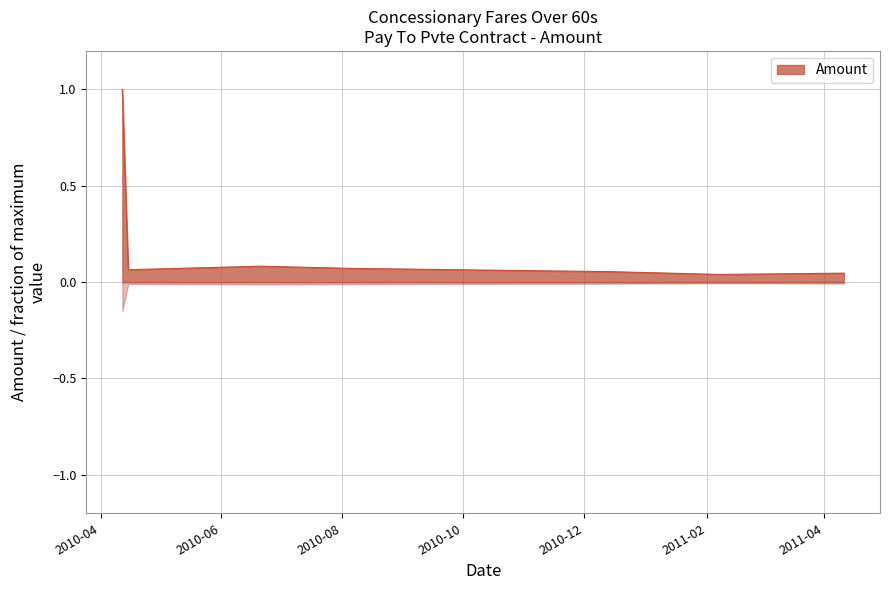

What is the maximum value shown in the chart?

1.0